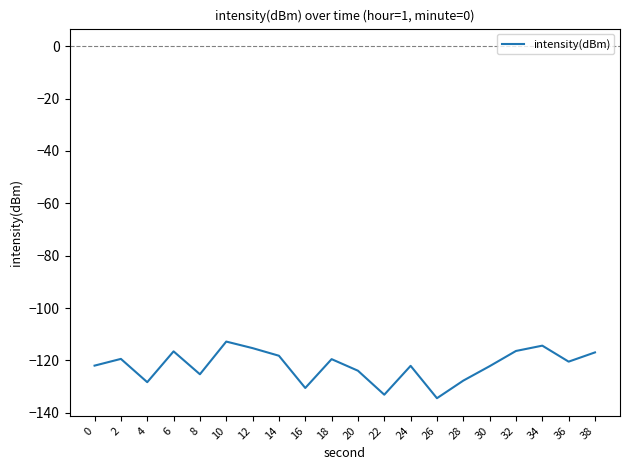

What is the smallest value displayed?

-134.4